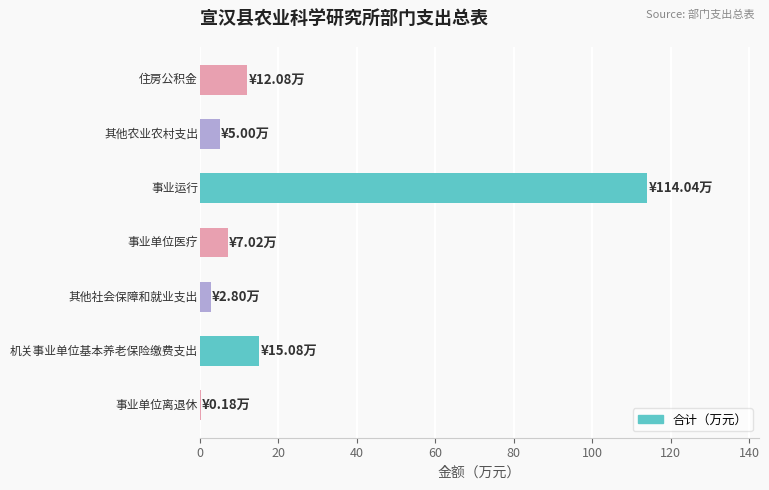

What is the maximum value shown in the chart?

114.0